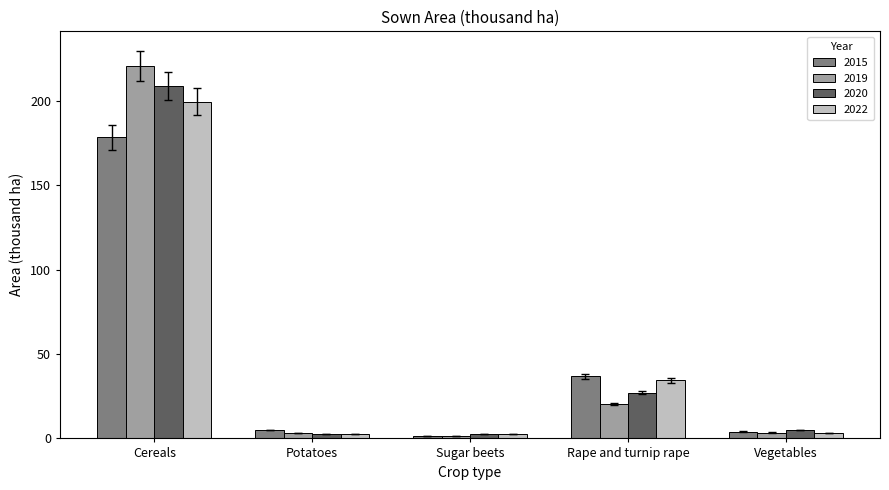

What are all the series names shown in the legend?

2015, 2019, 2020, 2022